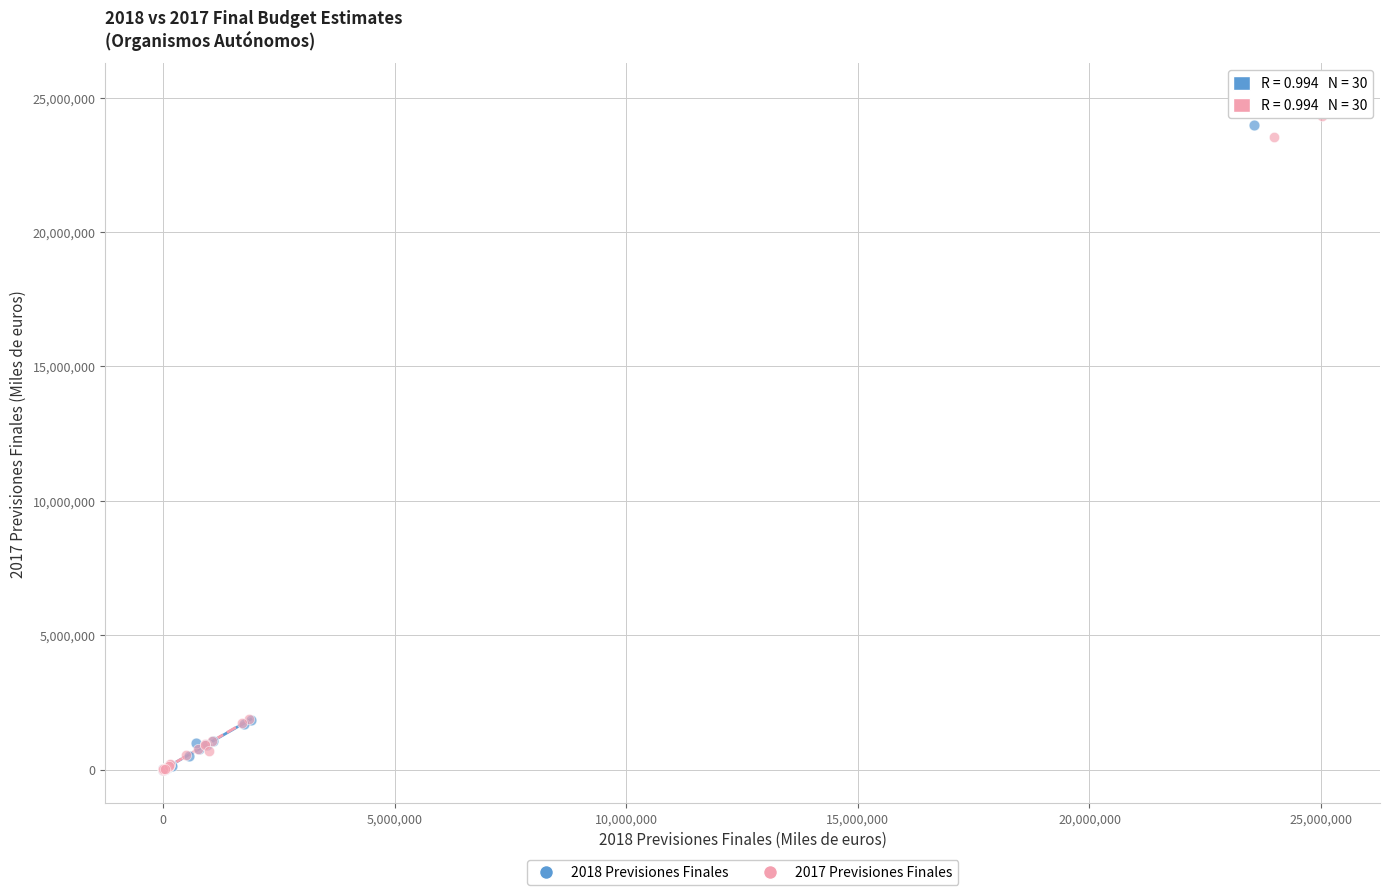

Which series has the widest spread of Y values?

2018 Previsiones Finales